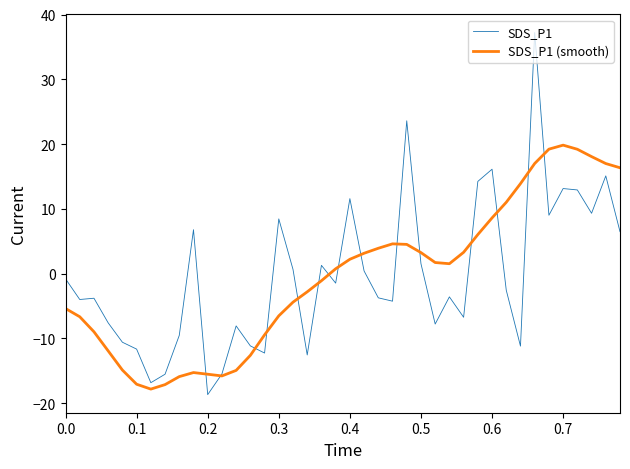

What is the maximum value shown in the chart?

37.2